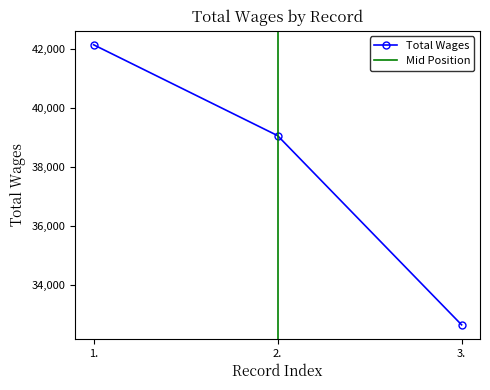

Does the chart have visible grid lines?

No